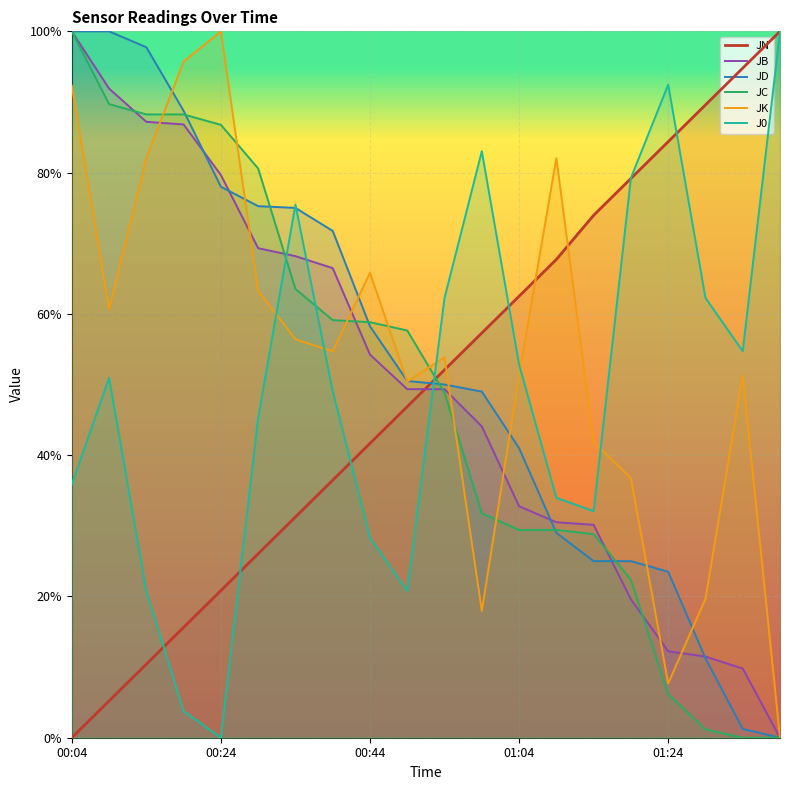

What is the difference between the maximum and minimum values in the JC series?

1.0